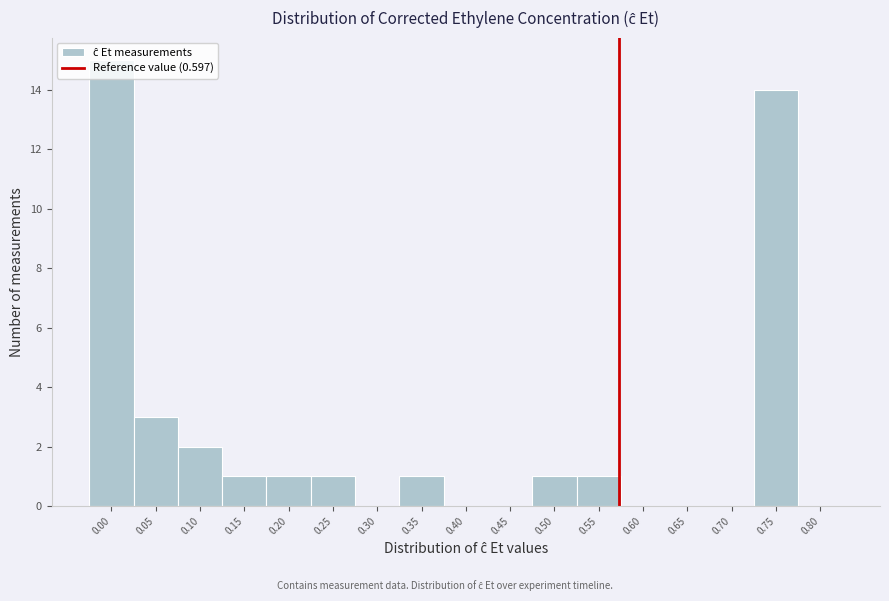

What is the change in value from 0.05 to 0.70?

-3